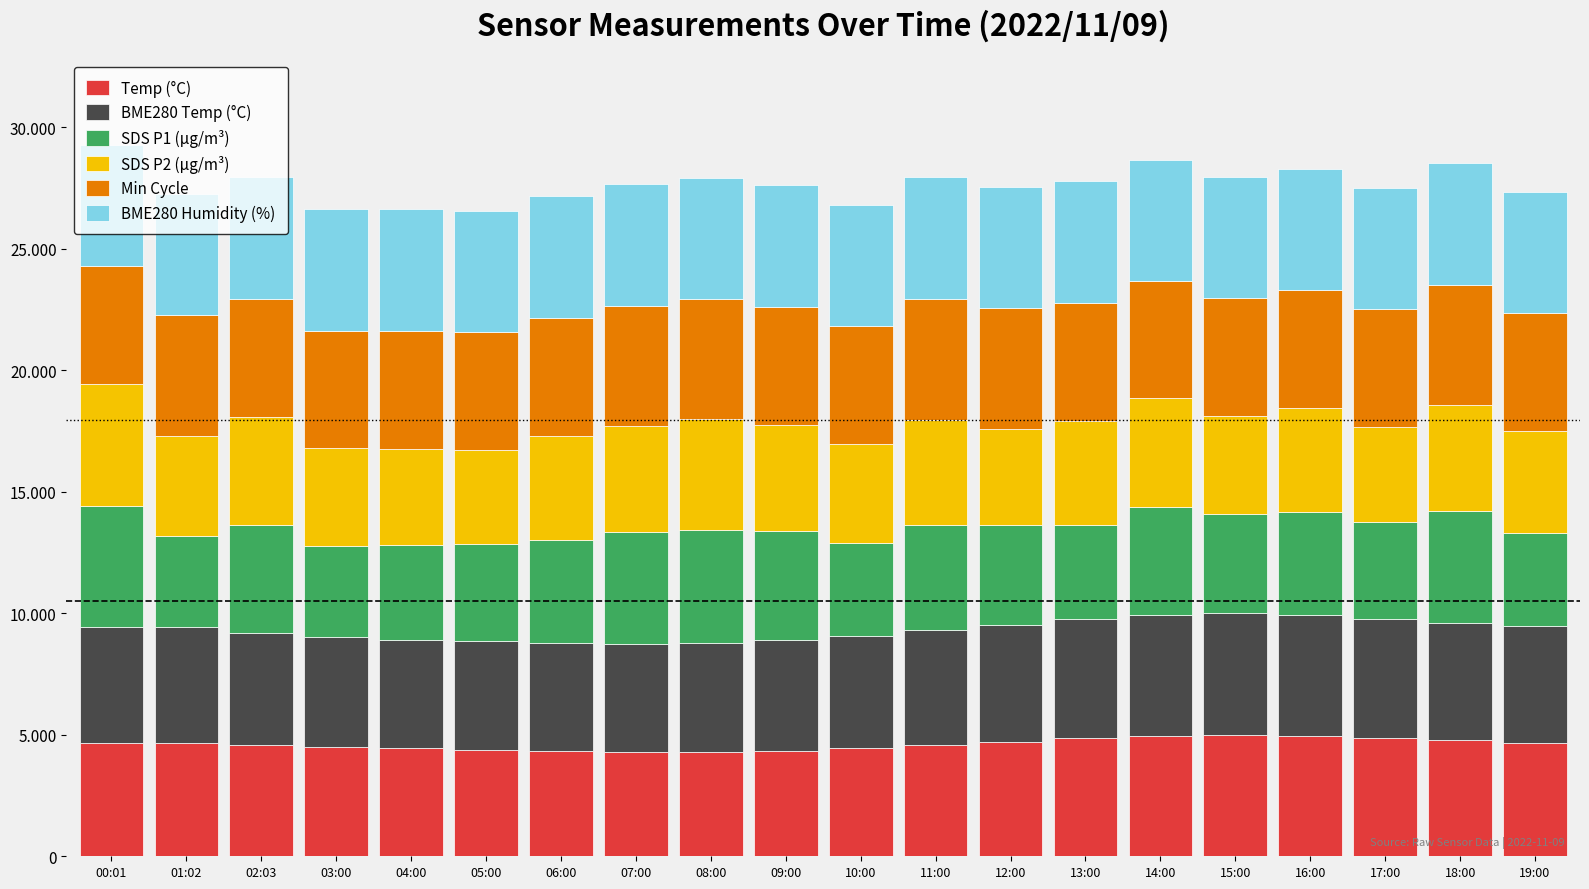

The SDS P1 (µg/m³) series shows 4096.1 at 15:00. True or false?

True